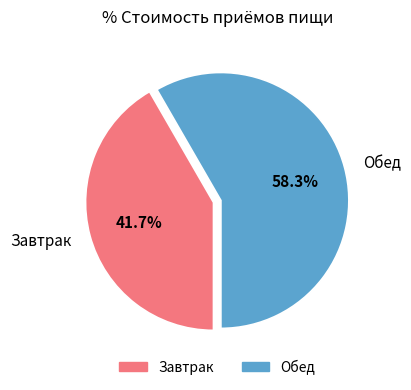

True or false: Завтрак accounts for 42% of the total.

True